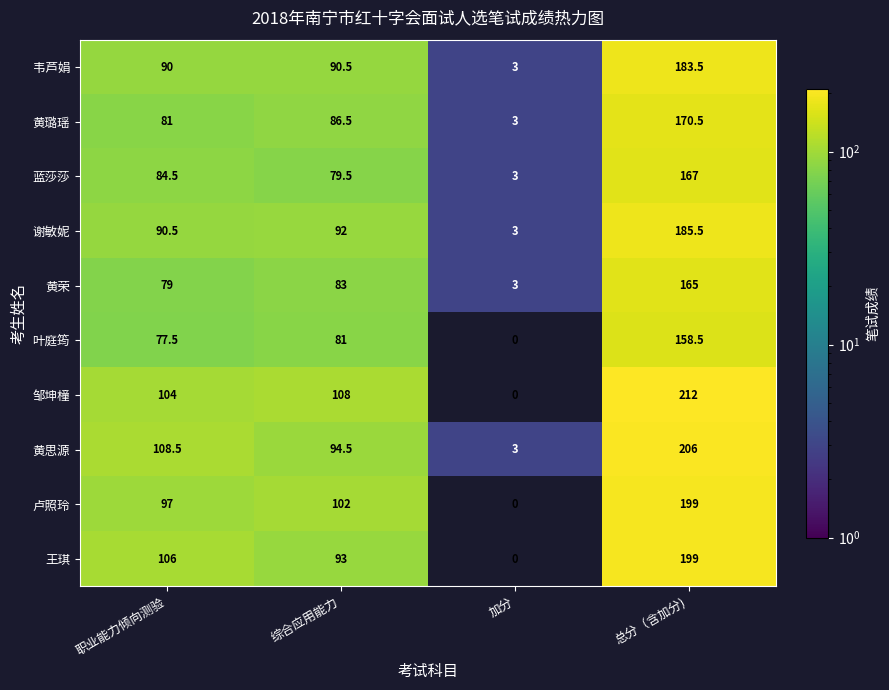

What is the difference between the 黄思源 values at 综合应用能力 and 职业能力倾向测验?

14.0